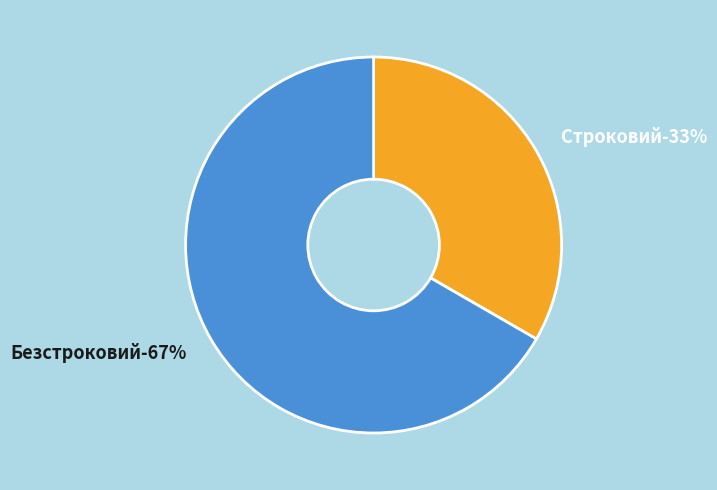

Rank the categories by value from highest to lowest.

Безстроковий, Строковий